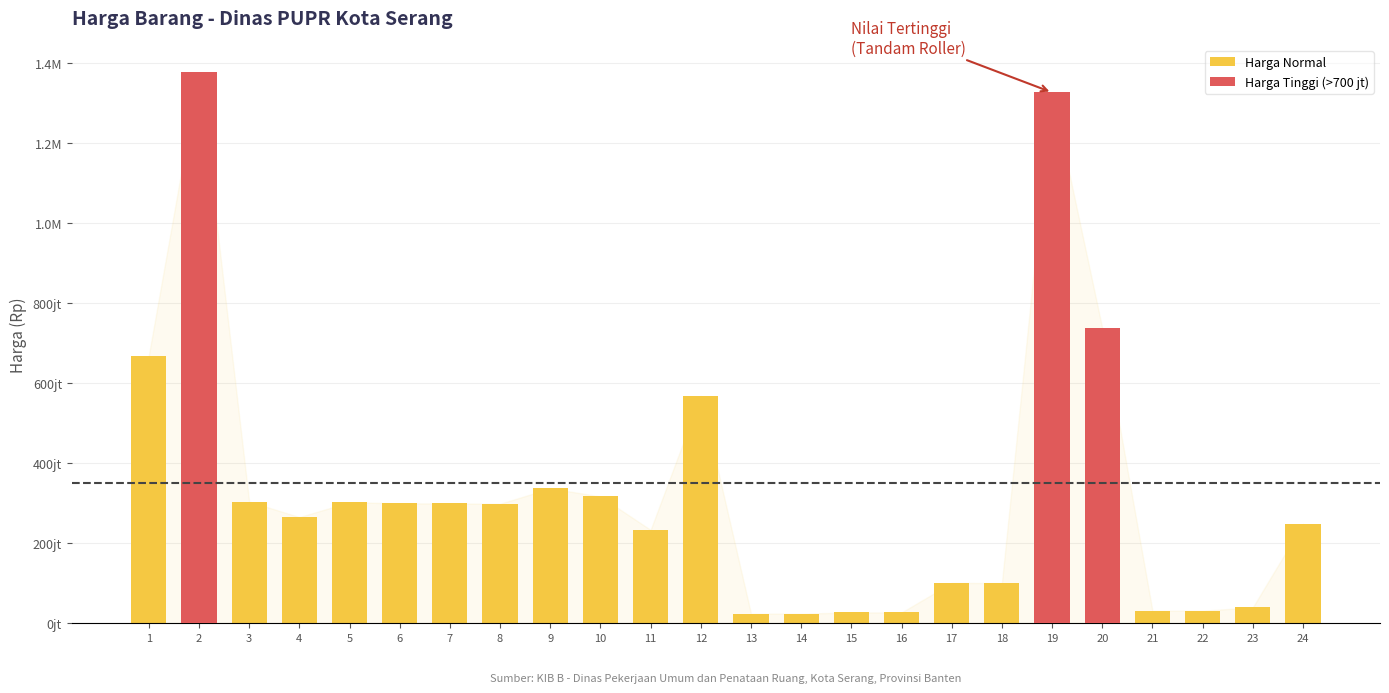

What is the smallest value displayed?

23730850